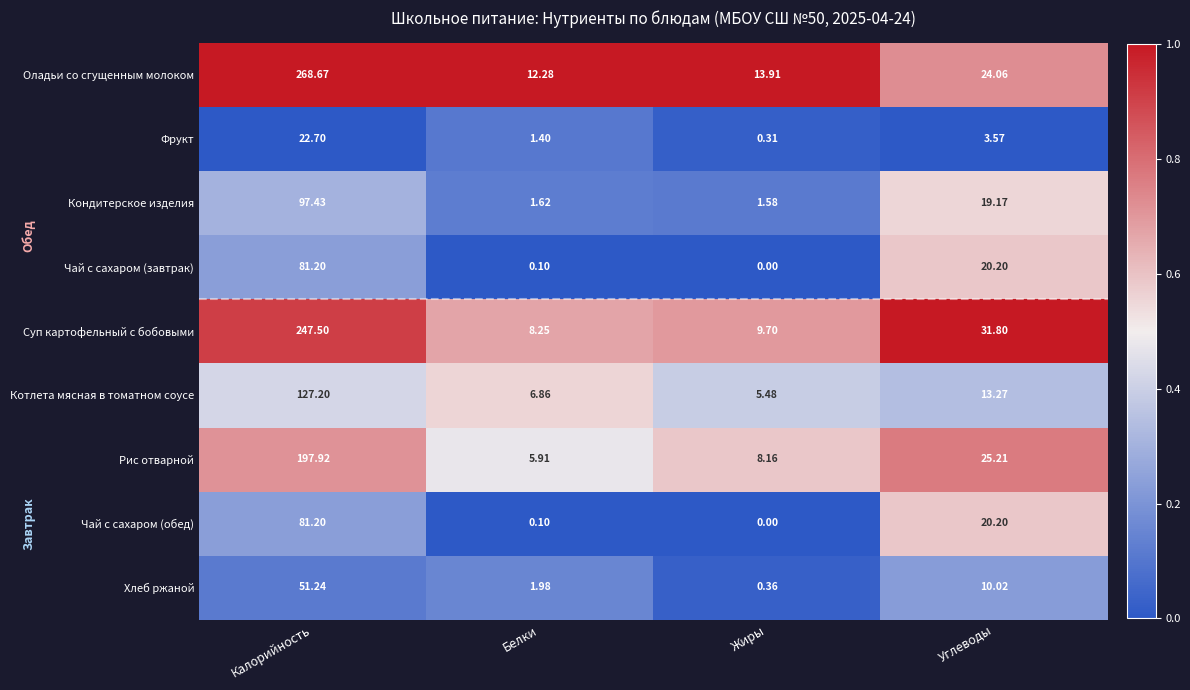

Is the value of Кондитерское изделия at Калорийность greater than the value of Фрукт at Углеводы?

Yes